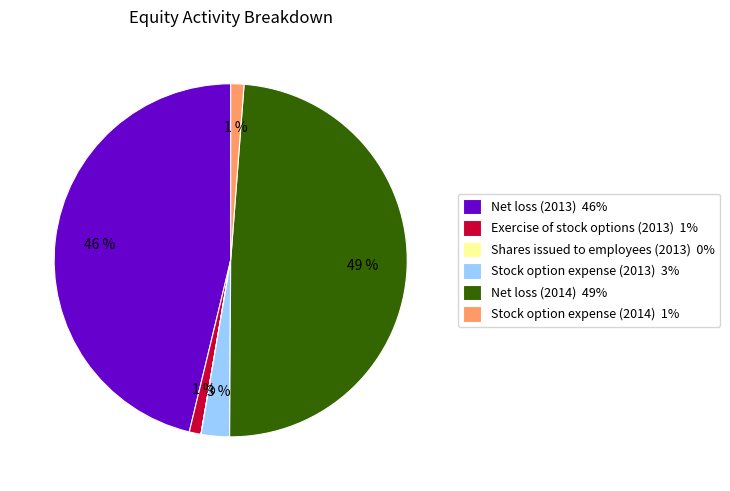

Is the sum of Stock option expense (2013) 3% and Net loss (2014) 49% greater than half?

Yes